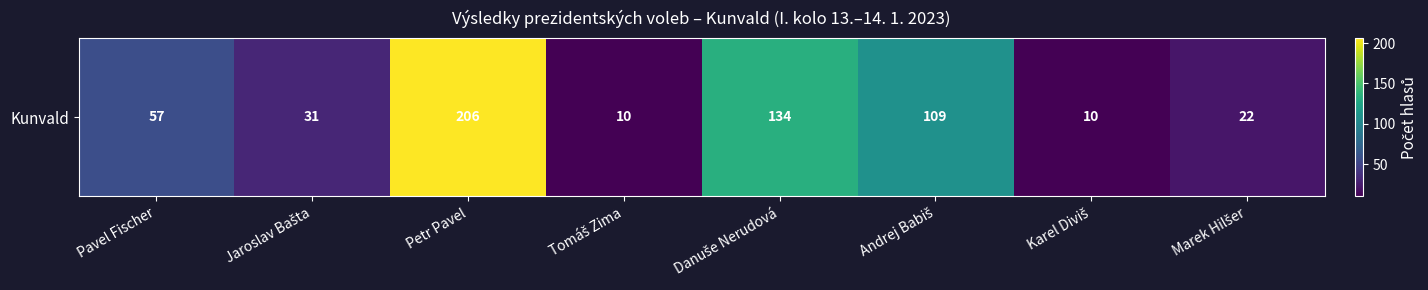

Reading right to left, list all the values displayed in this chart.

Marek Hilšer=22	Karel Diviš=10	Andrej Babiš=109	Danuše Nerudová=134	Tomáš Zima=10	Petr Pavel=206	Jaroslav Bašta=31	Pavel Fischer=57